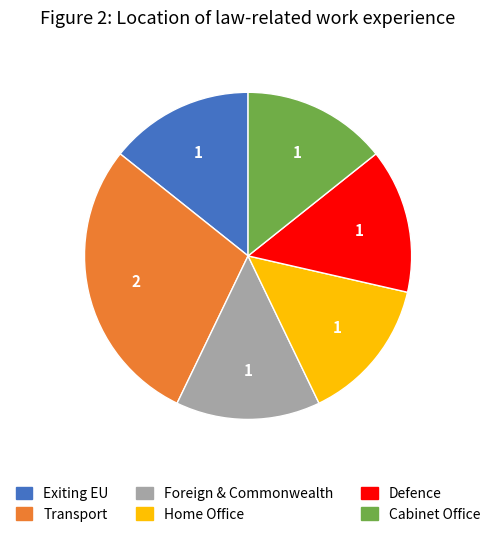

Does Foreign & Commonwealth account for over 50% of the chart?

No